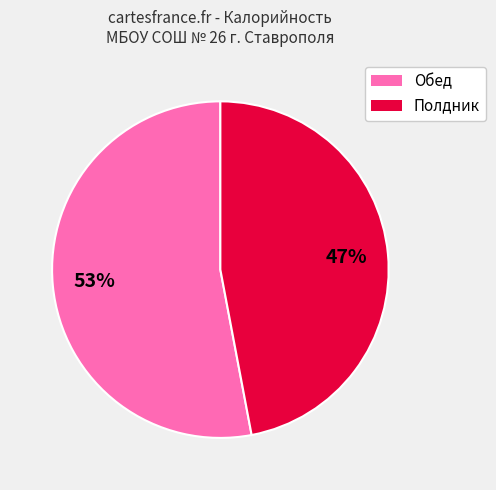

True or false: Полдник accounts for 34% of the total.

False